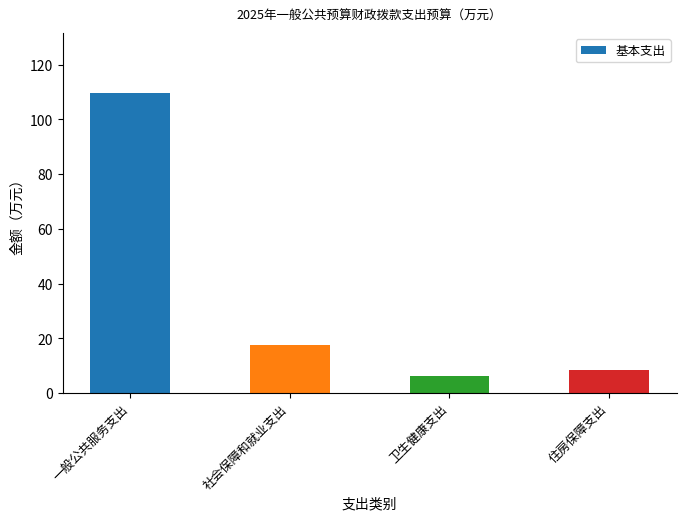

How many bars are there in total?

4